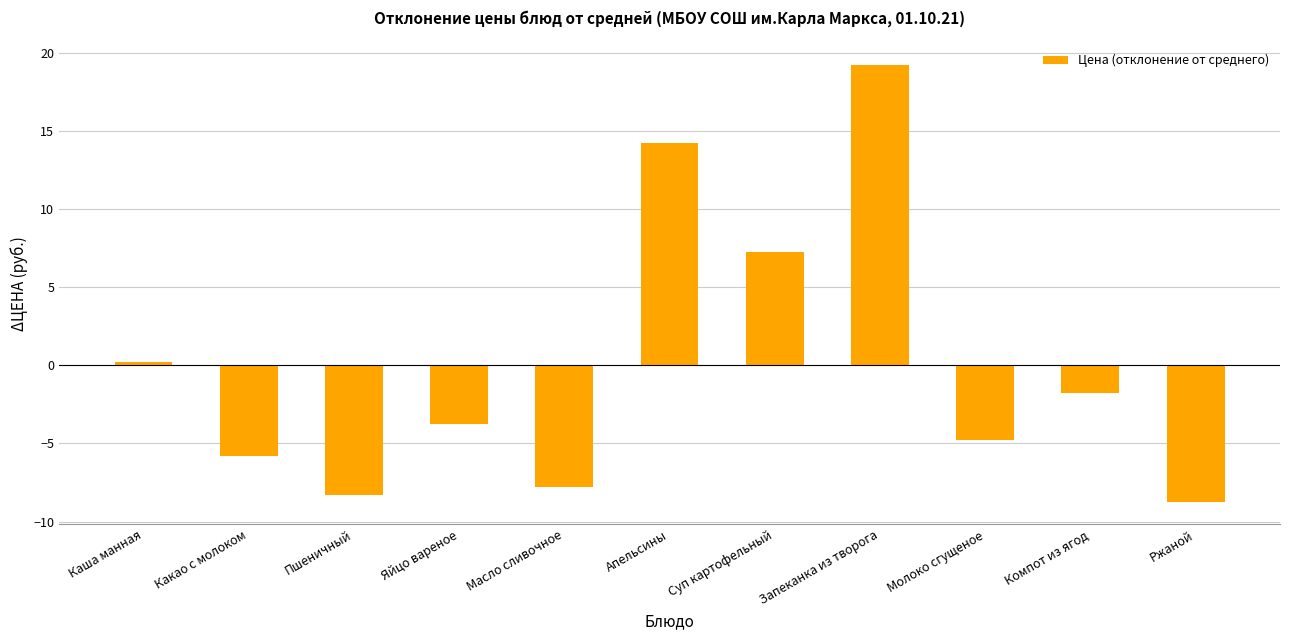

Does the chart contain stacked bars?

No